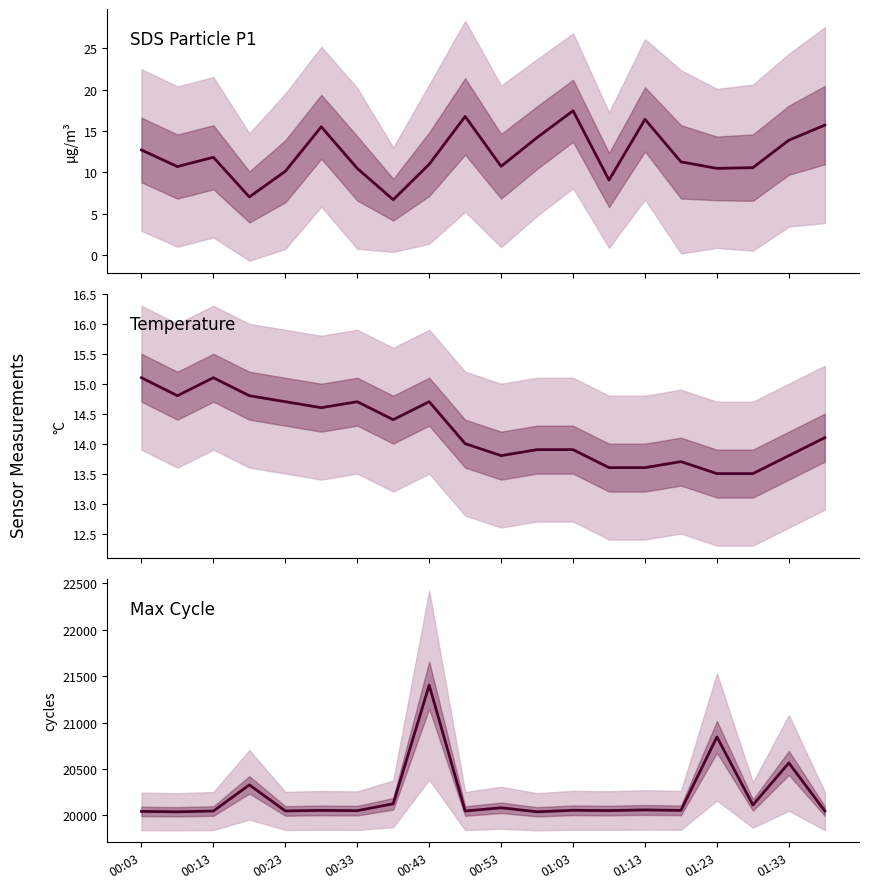

At which category does Max_cycle reach its first local valley?

00:13